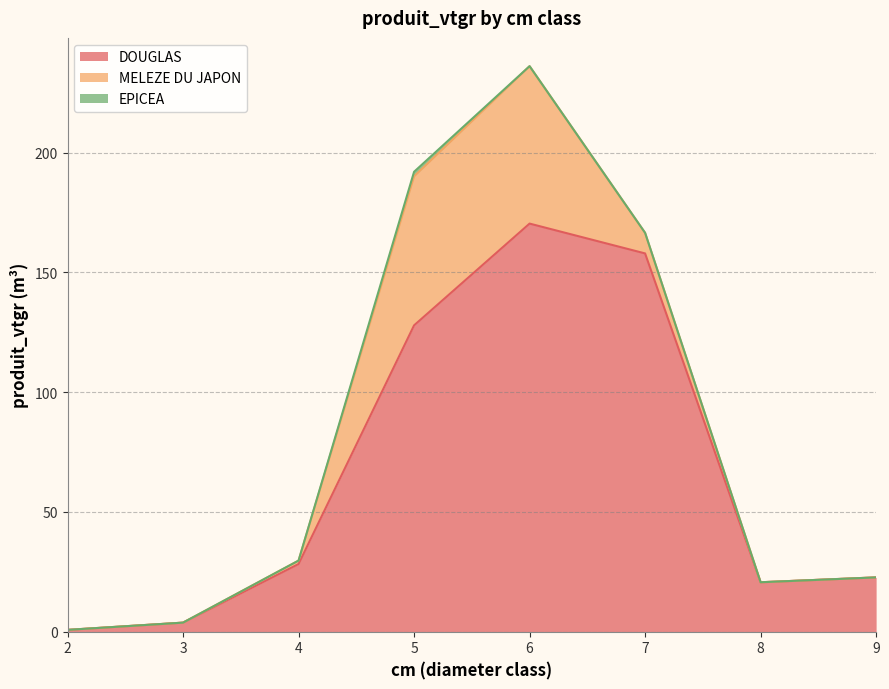

What is the average value of the DOUGLAS series?

66.5